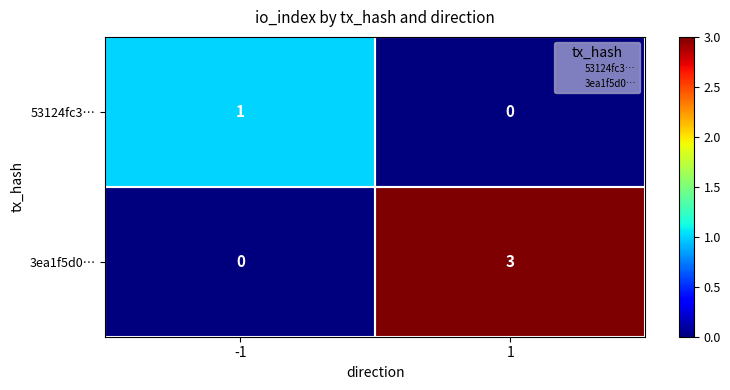

Is the value of 53124fc3… at -1 greater than the value of 3ea1f5d0… at 1?

No